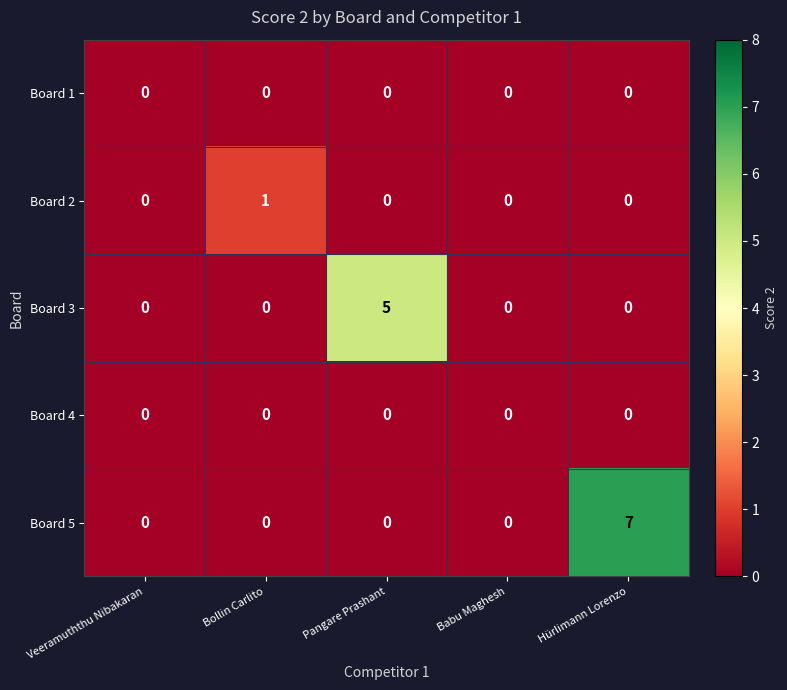

What is the total value across all series at Bollin Carlito?

1